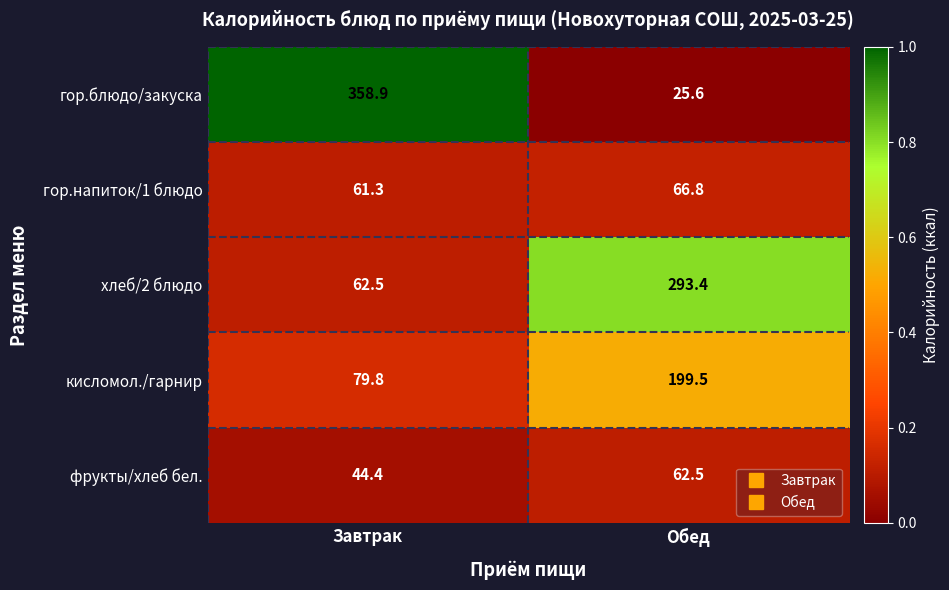

Rank the series at Обед from lowest to highest value.

гор.блюдо/закуска, фрукты/хлеб бел., гор.напиток/1 блюдо, кисломол./гарнир, хлеб/2 блюдо